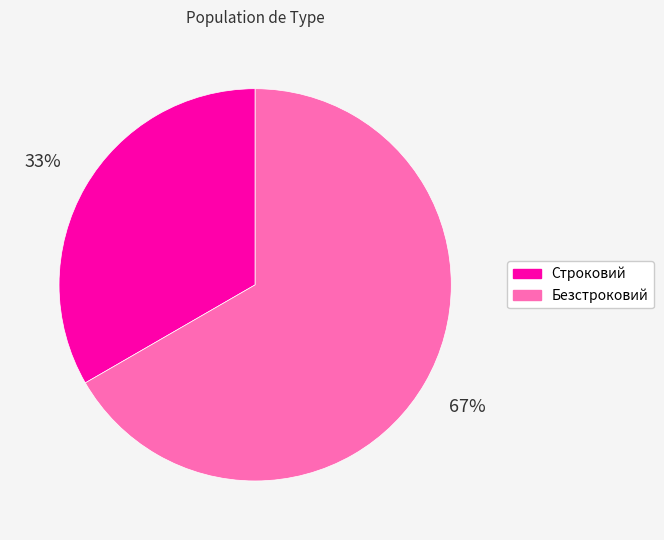

Is Строковий the majority of the pie?

No